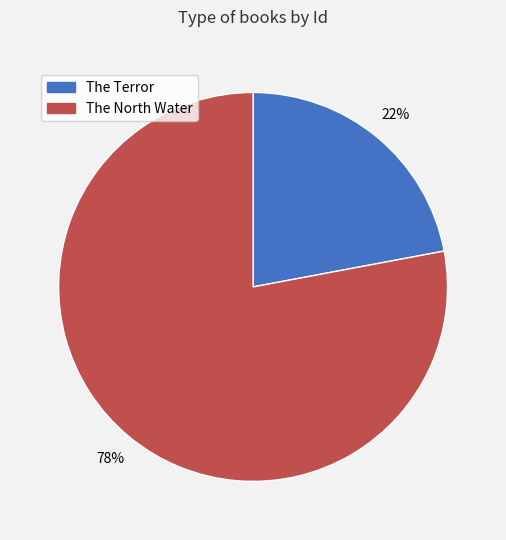

How many segments does this pie chart have?

2